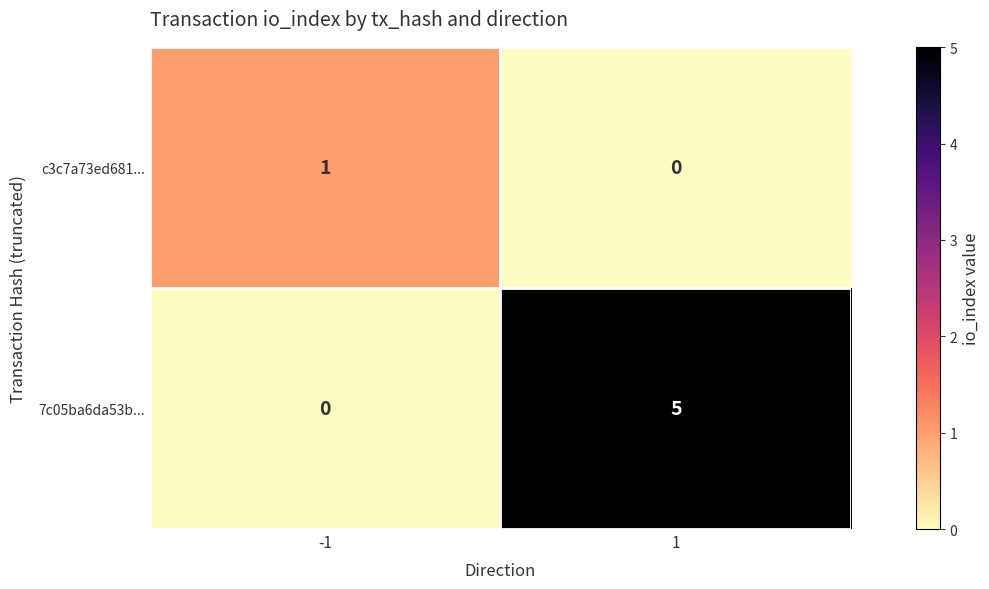

At which category is the sum across all series the highest?

1